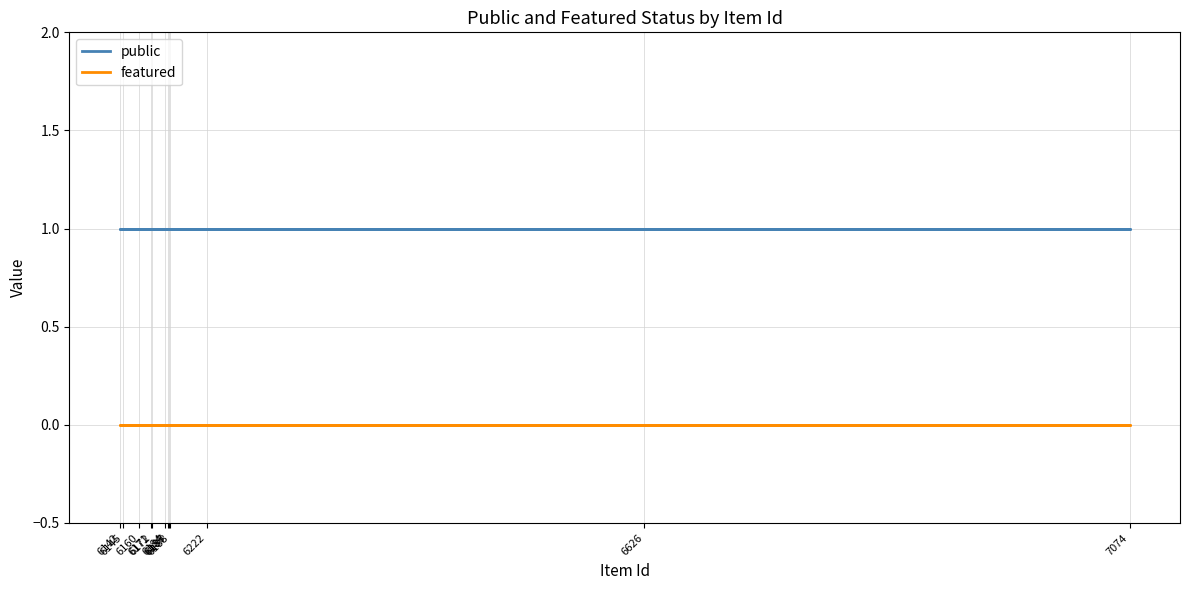

What is the label of the 7th point from the left?

6145